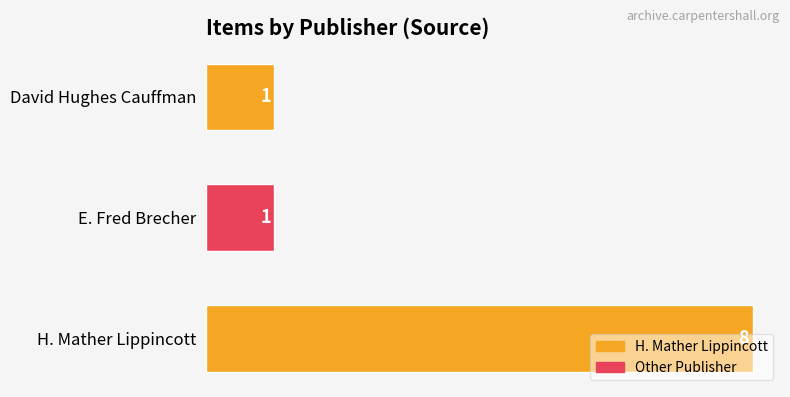

True or false: the data shows 1 at E. Fred Brecher.

True